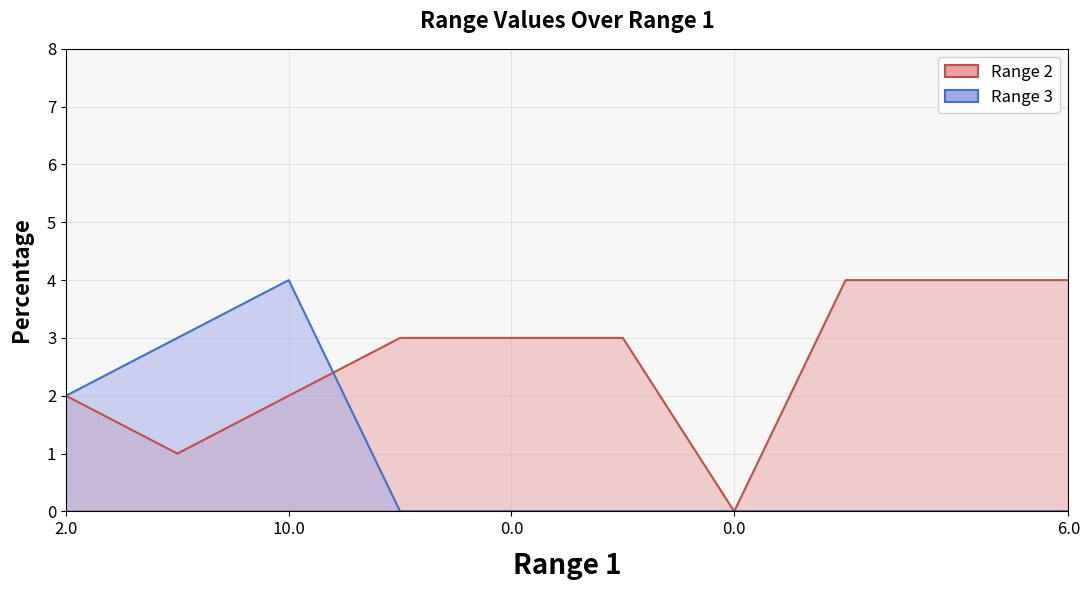

Is the value of Range 2 line at 10.0 greater than the value of Range 3 line at 6?

Yes